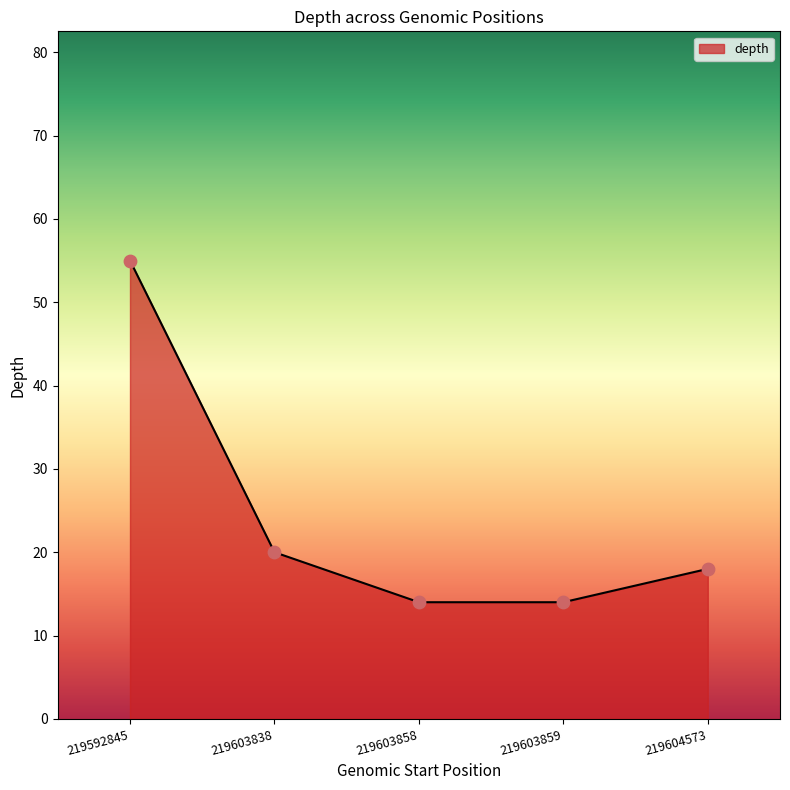

What is the ratio of the value at 219603858 to the value at 219603838?

0.7